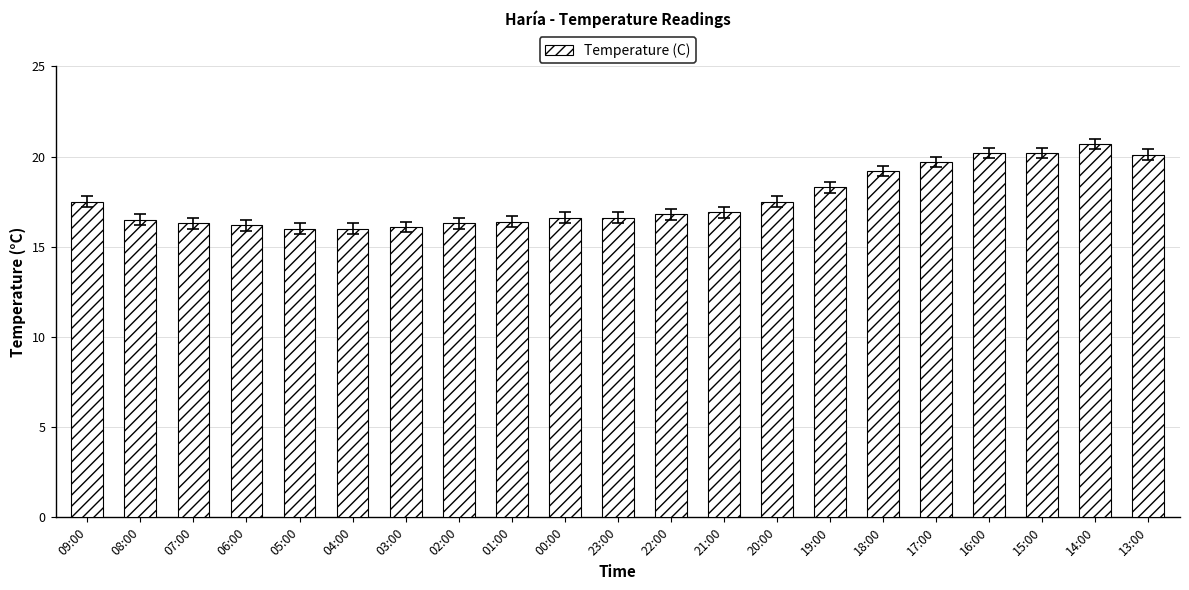

What is the value of the 8th bar from the left?

16.3